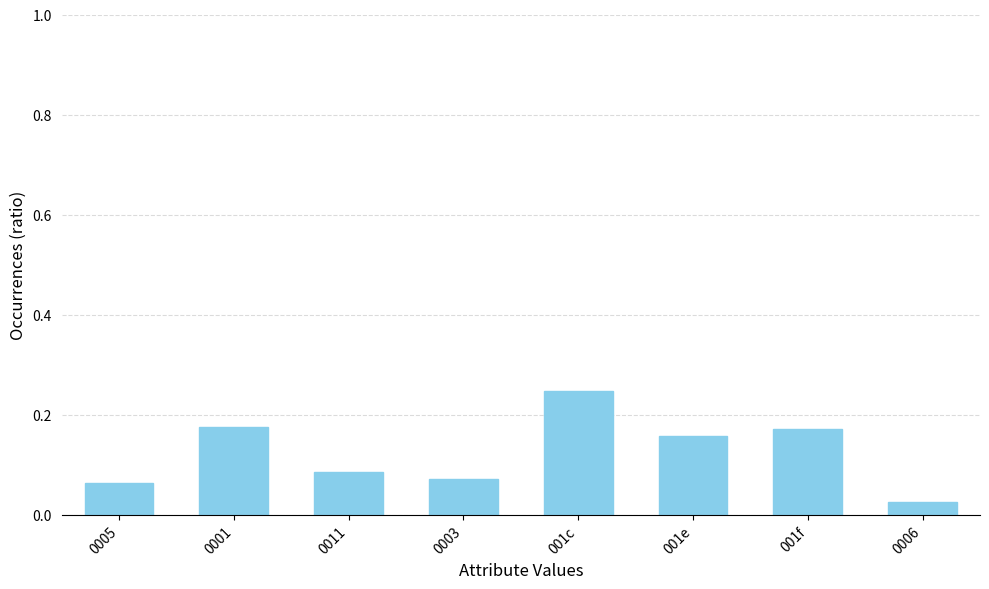

How many bars are there in total?

8